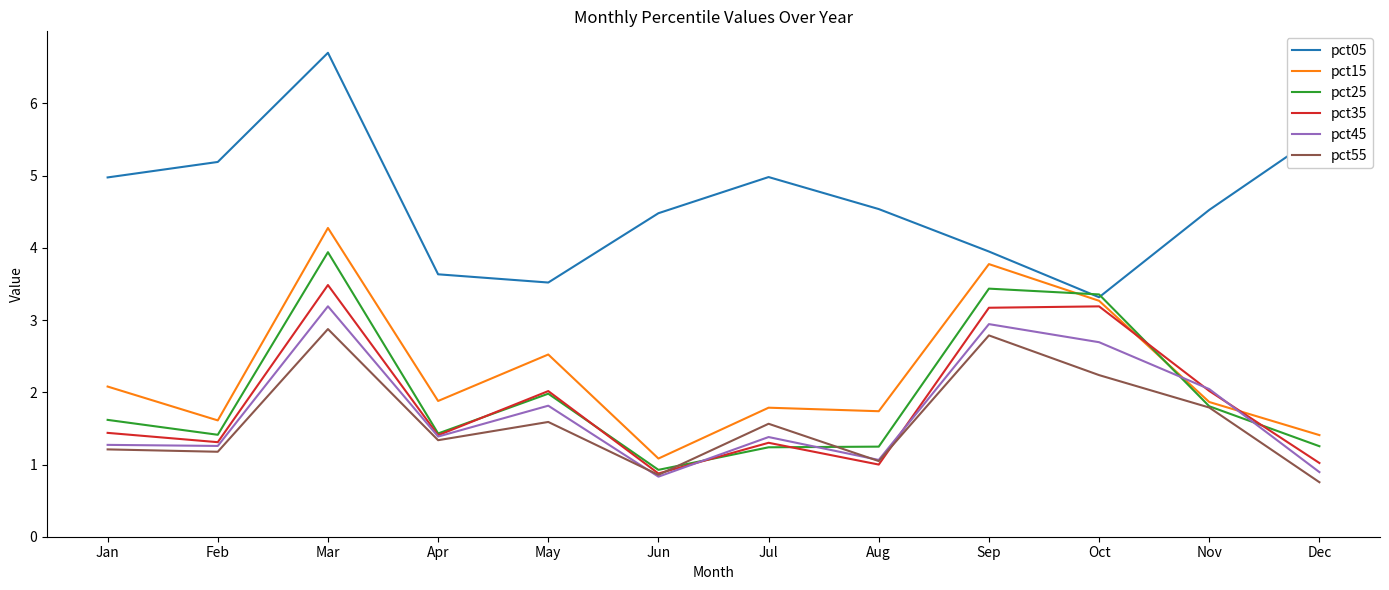

List the series in order of their peak value, lowest first.

pct55, pct45, pct35, pct25, pct15, pct05